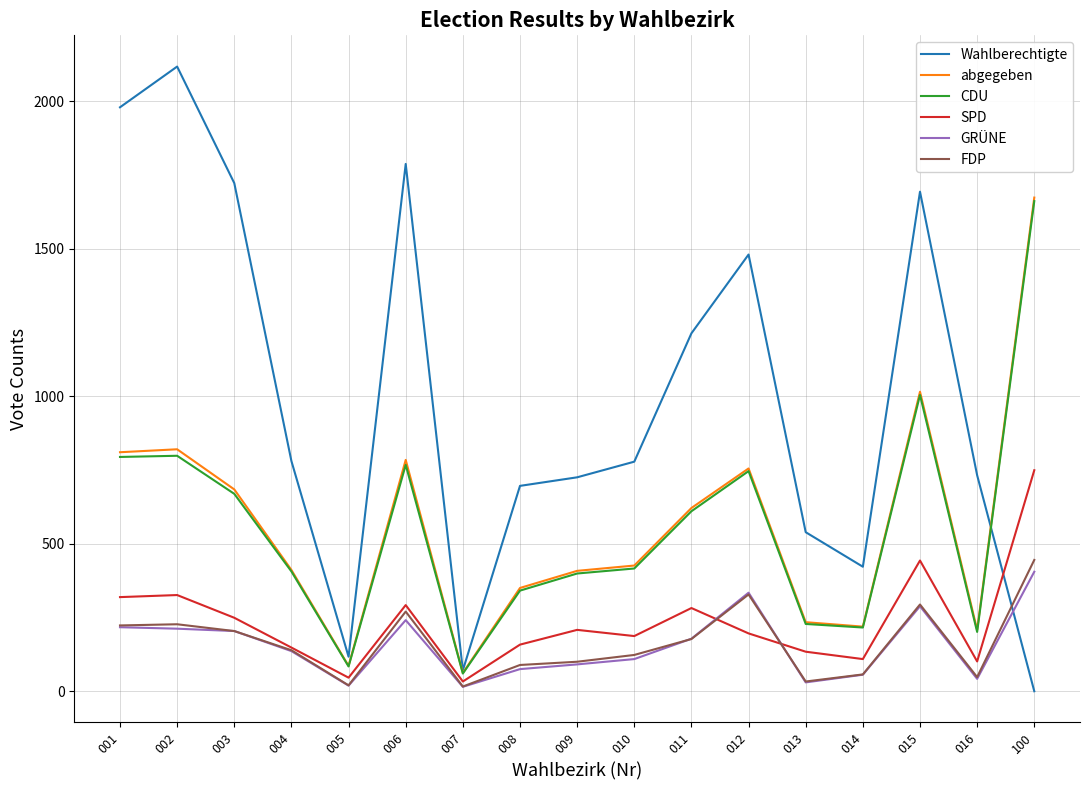

The value of SPD at 100 is 339. True or false?

False